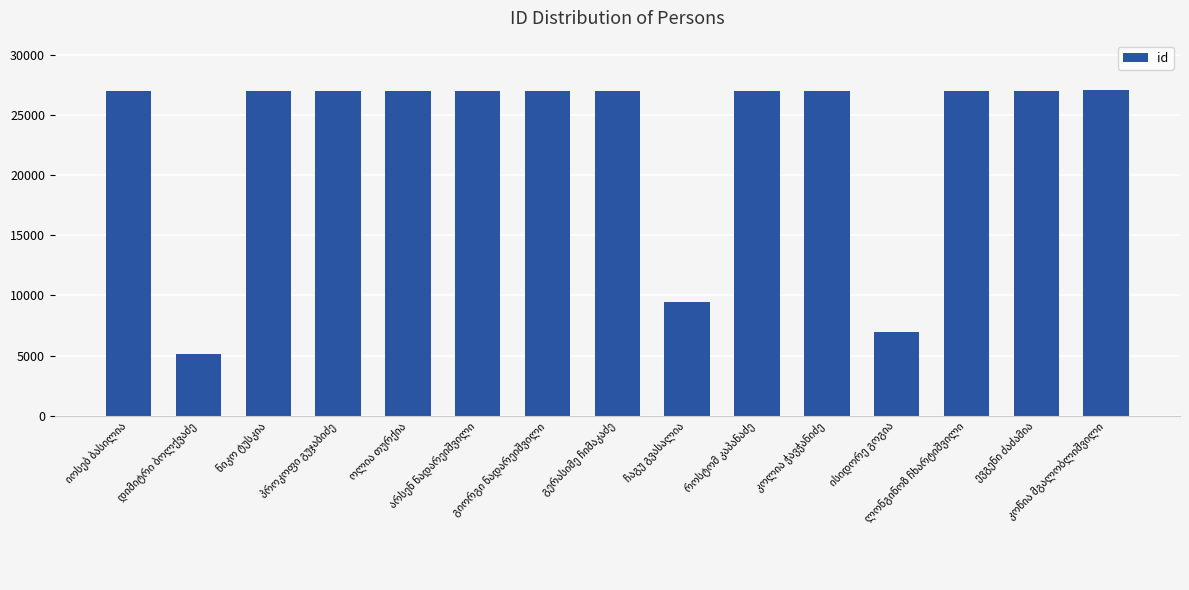

What is the sum of all values?

345278